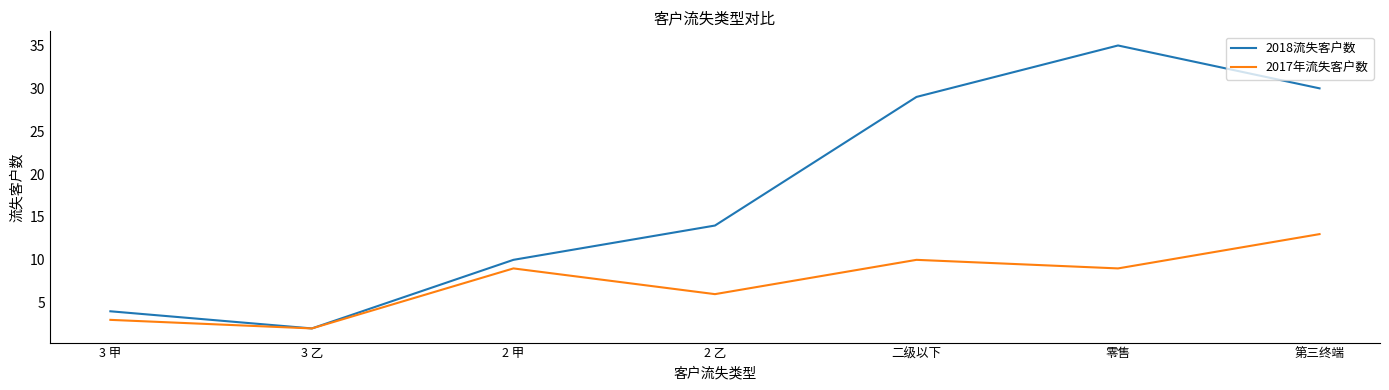

True or false: 2018流失客户数 has a value of 9 at 2 乙.

False